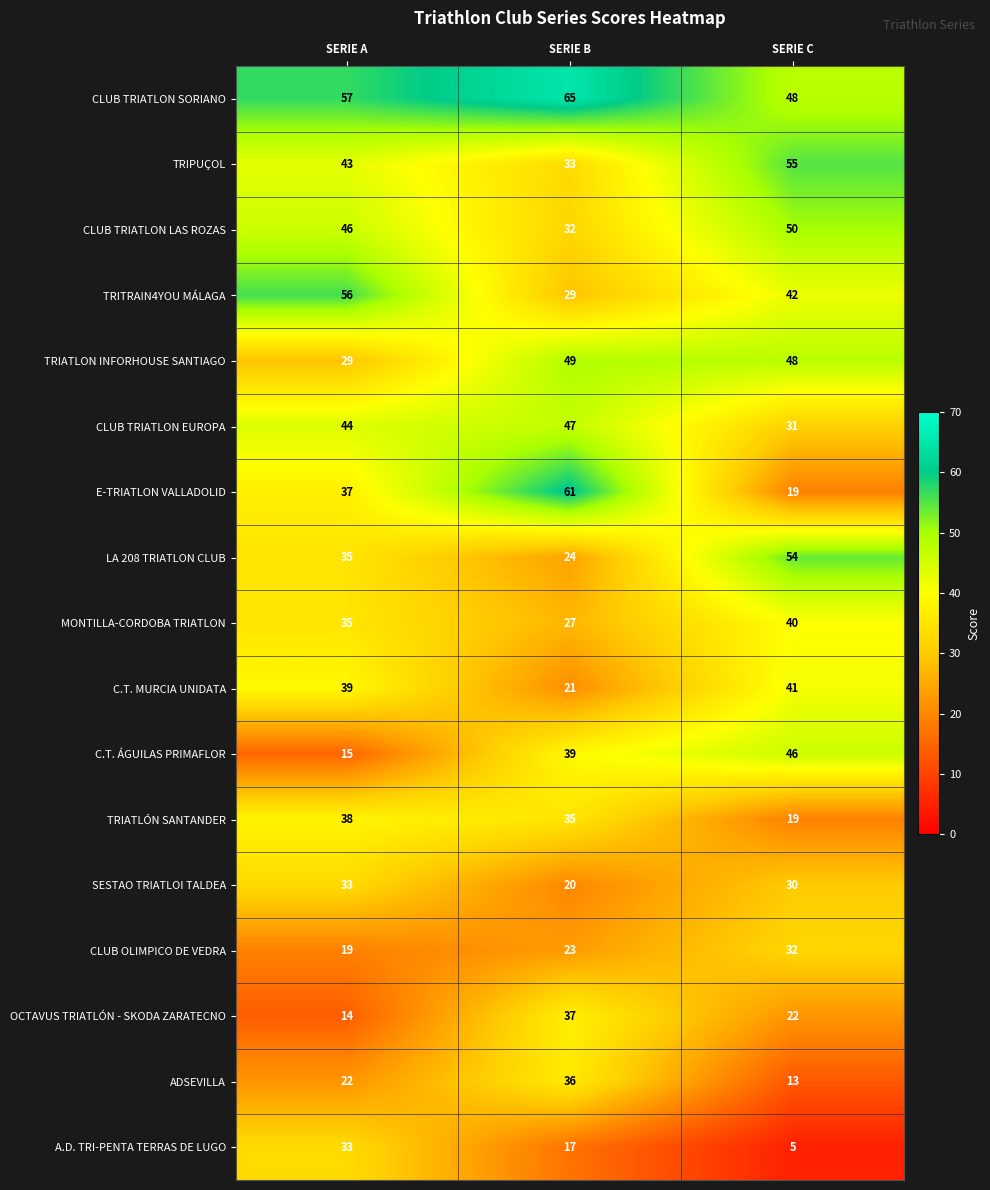

What is the sum of all CLUB TRIATLON SORIANO values?

170